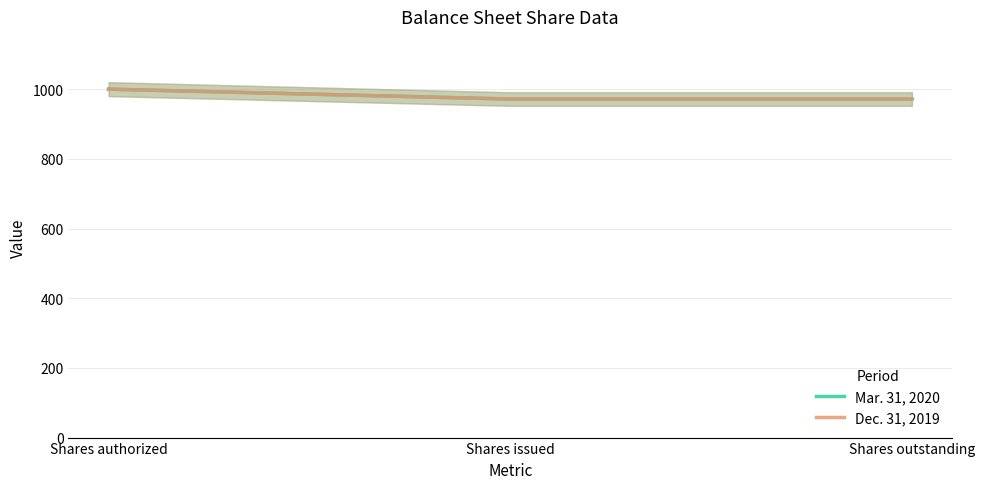

Reading left to right, list all the values displayed in this chart.

Mar. 31, 2020: Shares authorized=1000.0	Shares issued=971.6	Shares outstanding=971.6
Dec. 31, 2019: Shares authorized=1000.0	Shares issued=971.6	Shares outstanding=971.6